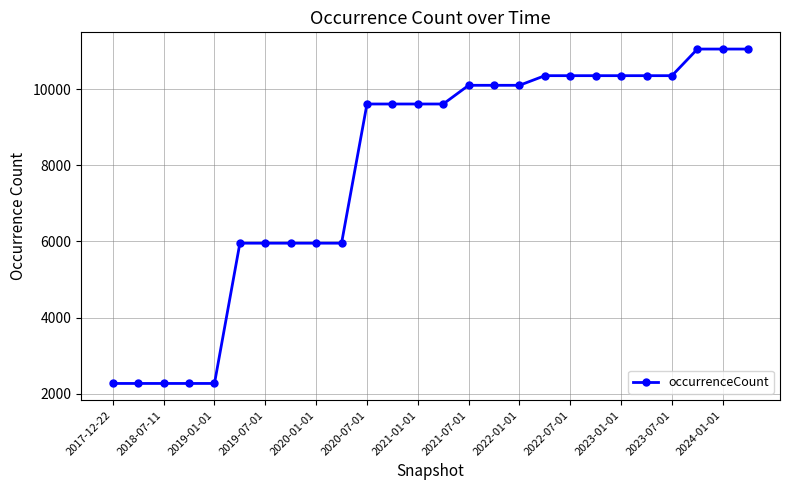

What is the value of the 23rd point from the left?

10355